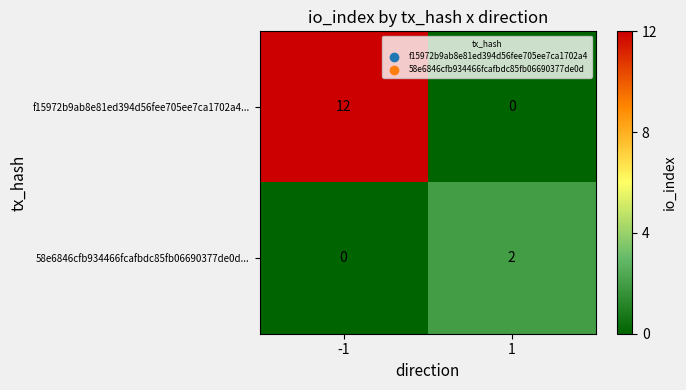

How many data points does each series have?

2